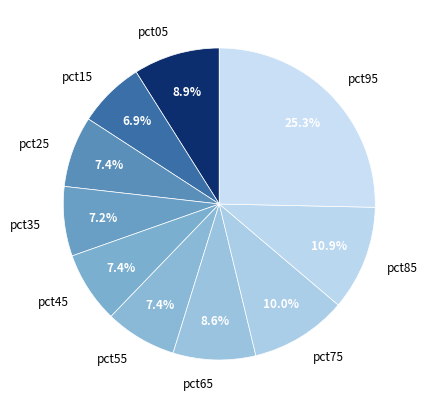

Which category has the biggest portion of the pie?

pct95